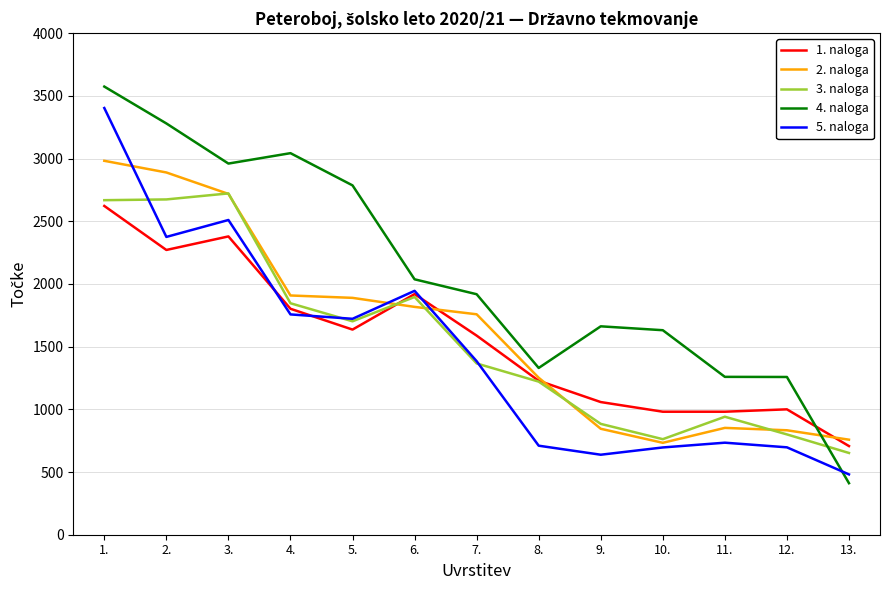

Rank the series at 13. from highest to lowest value.

2. naloga, 1. naloga, 3. naloga, 5. naloga, 4. naloga